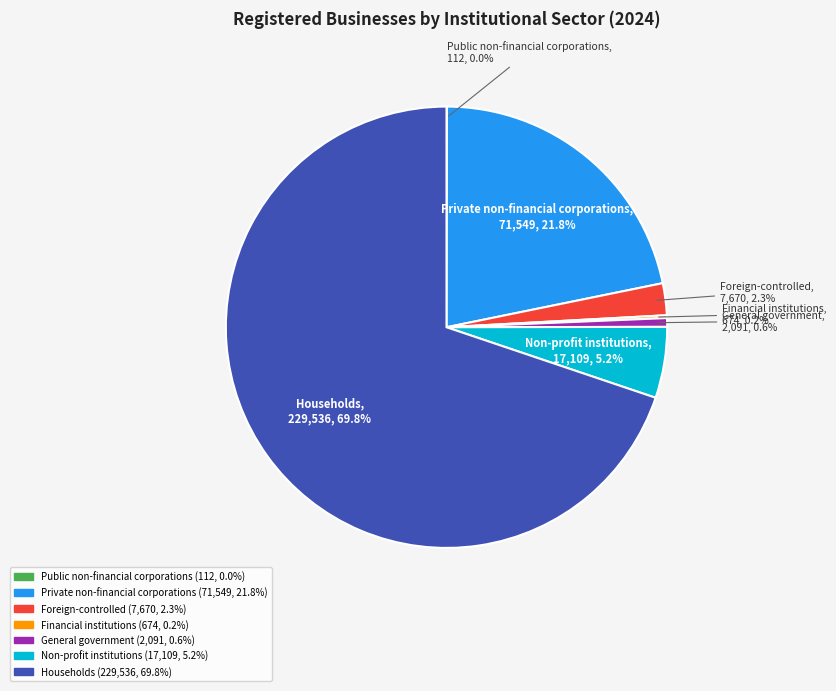

Approximately how many times larger is the value at Non-profit institutions compared to General government?

8.2